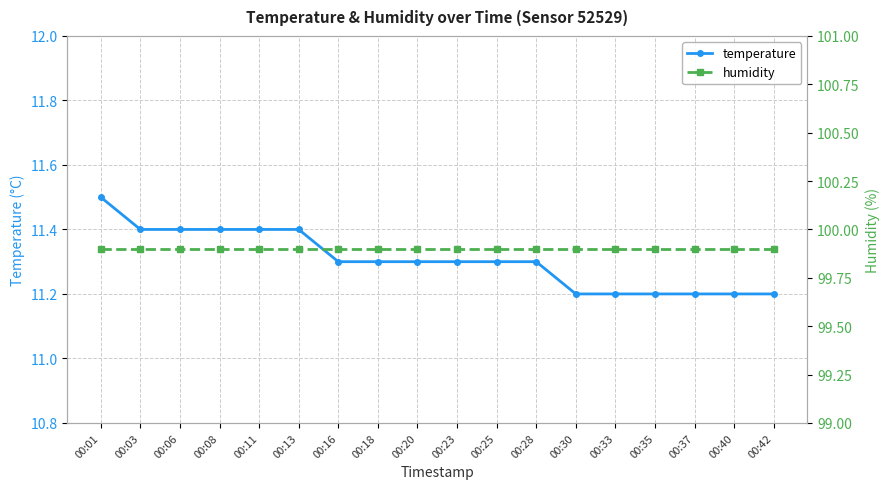

How many series are shown in this chart?

2